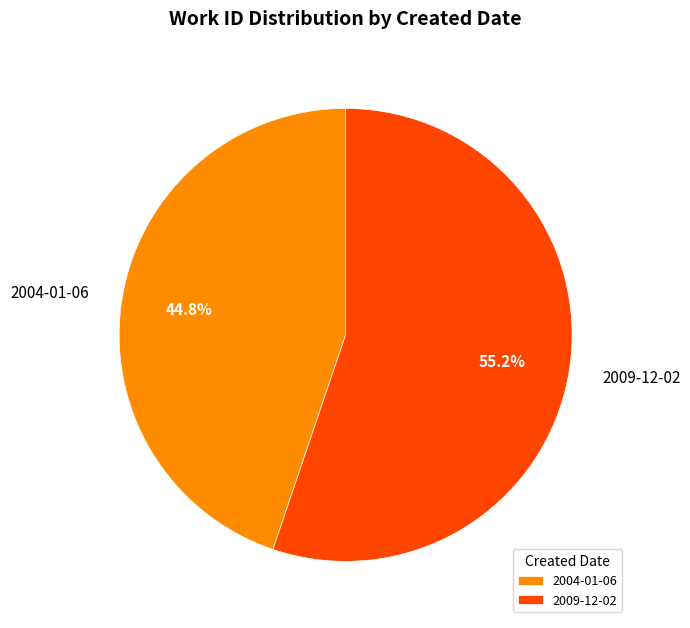

Count the number of slices in the pie.

2